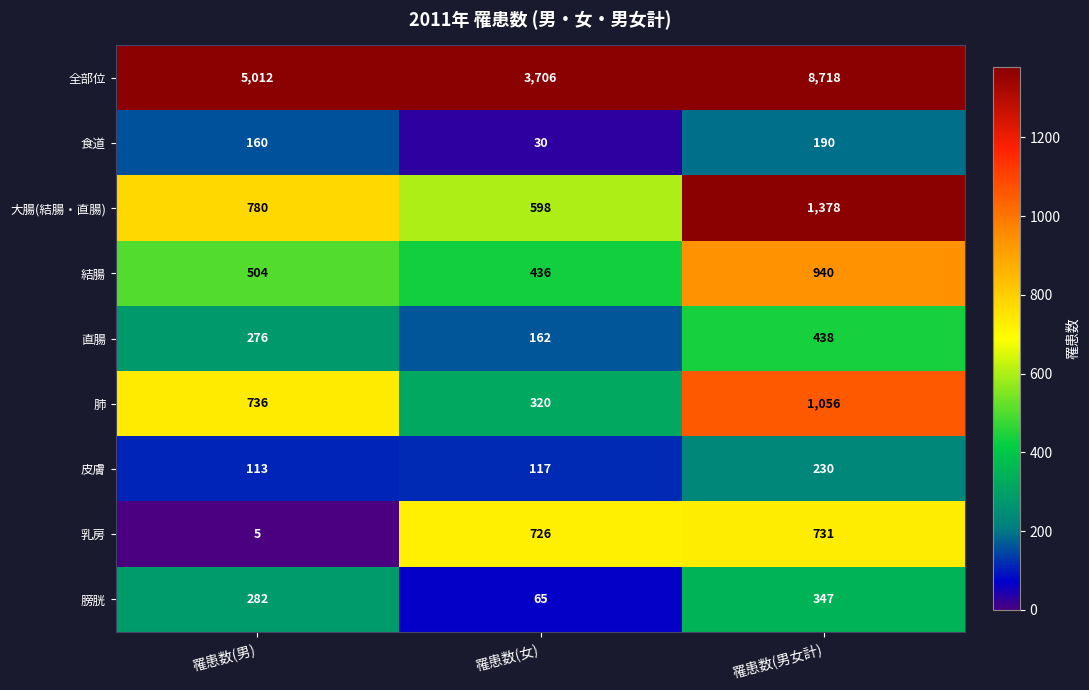

At how many categories does at least one series exceed 4931?

2